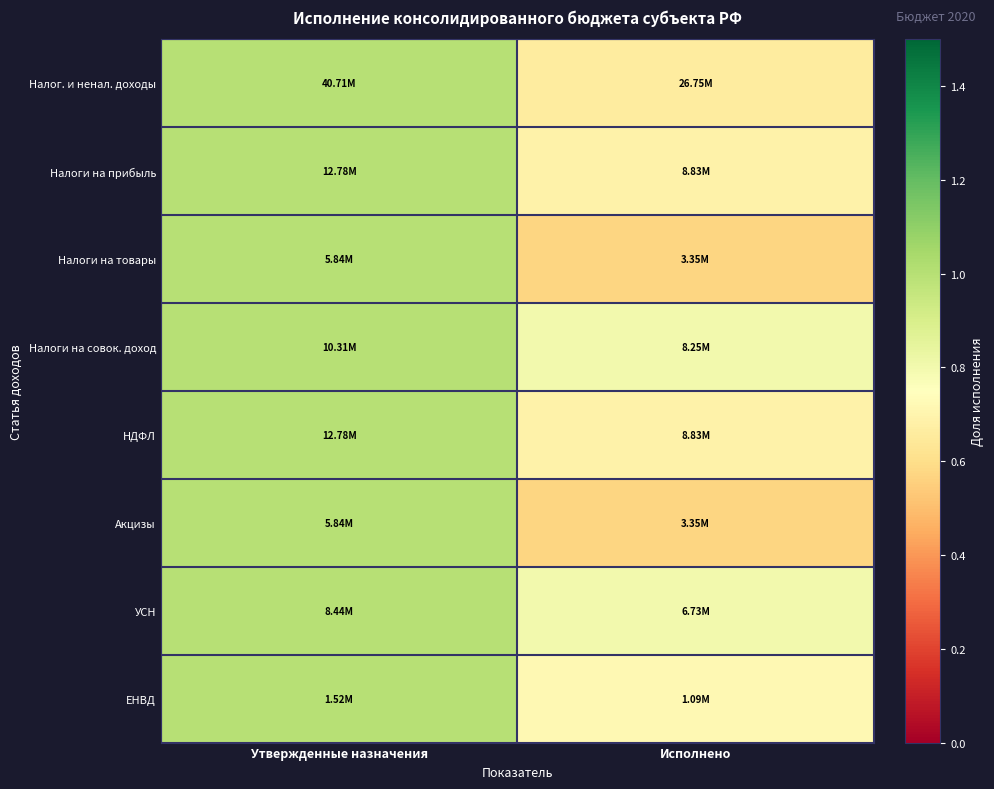

Between Утвержденные назначения and Исполнено, which is larger?

Утвержденные назначения